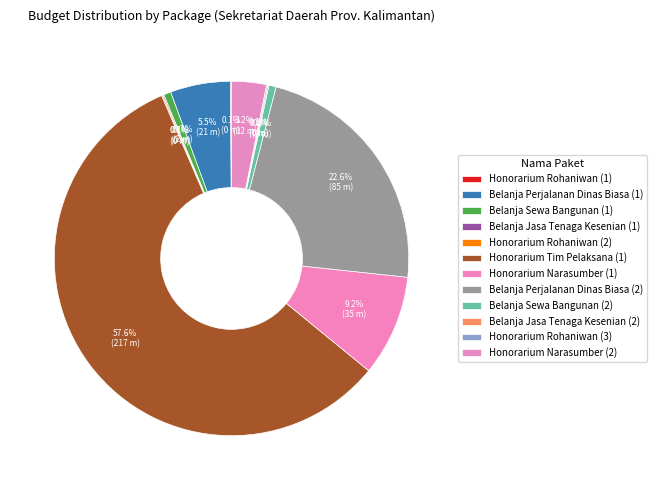

Is it true that Honorarium Rohaniwan (3) is 0% of the pie?

True